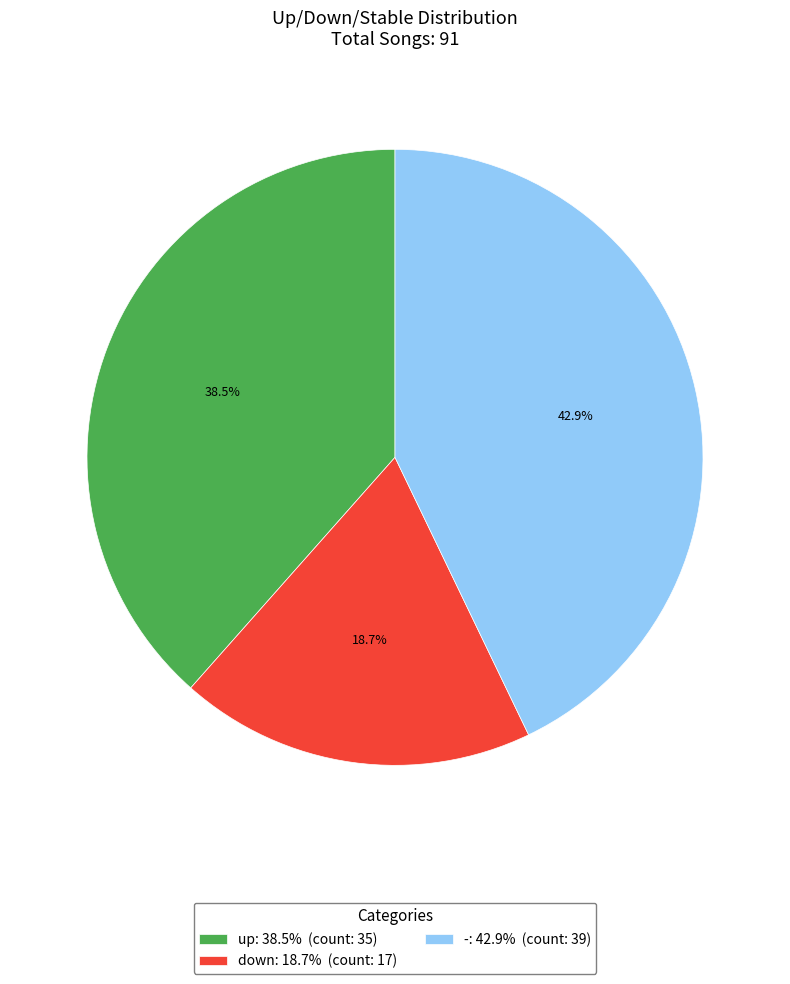

True or false: down accounts for 19% of the total.

True